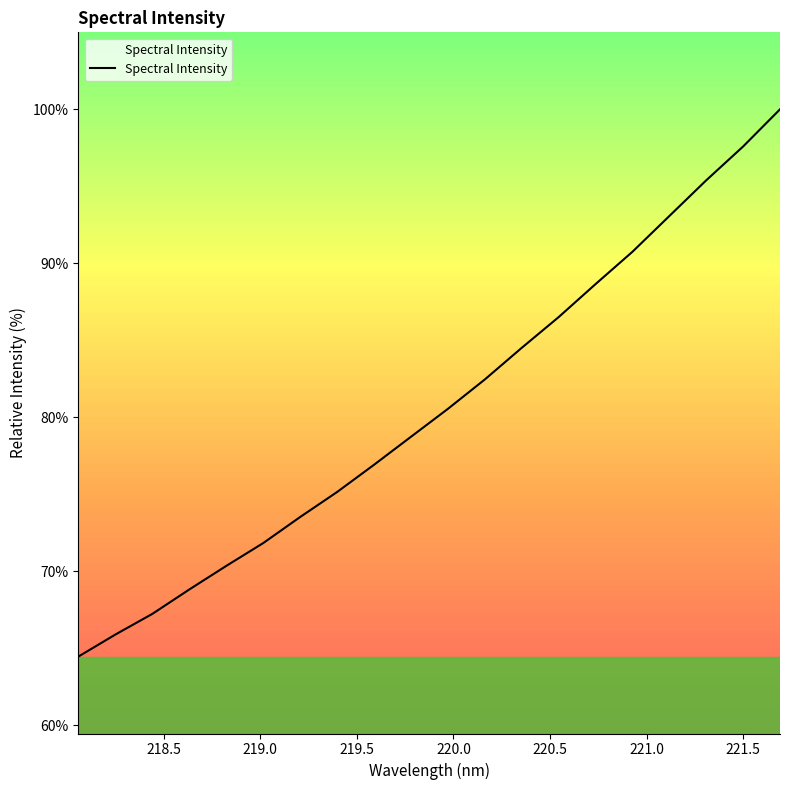

What is the minimum value shown in the chart?

64.5